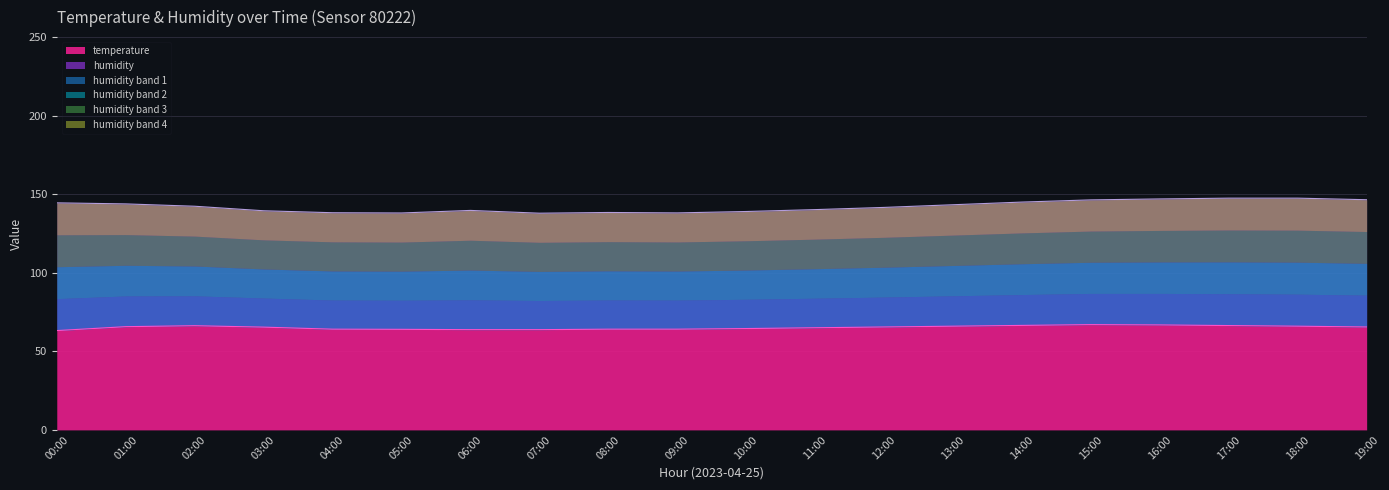

At which label is the value closest to 65?

11:00